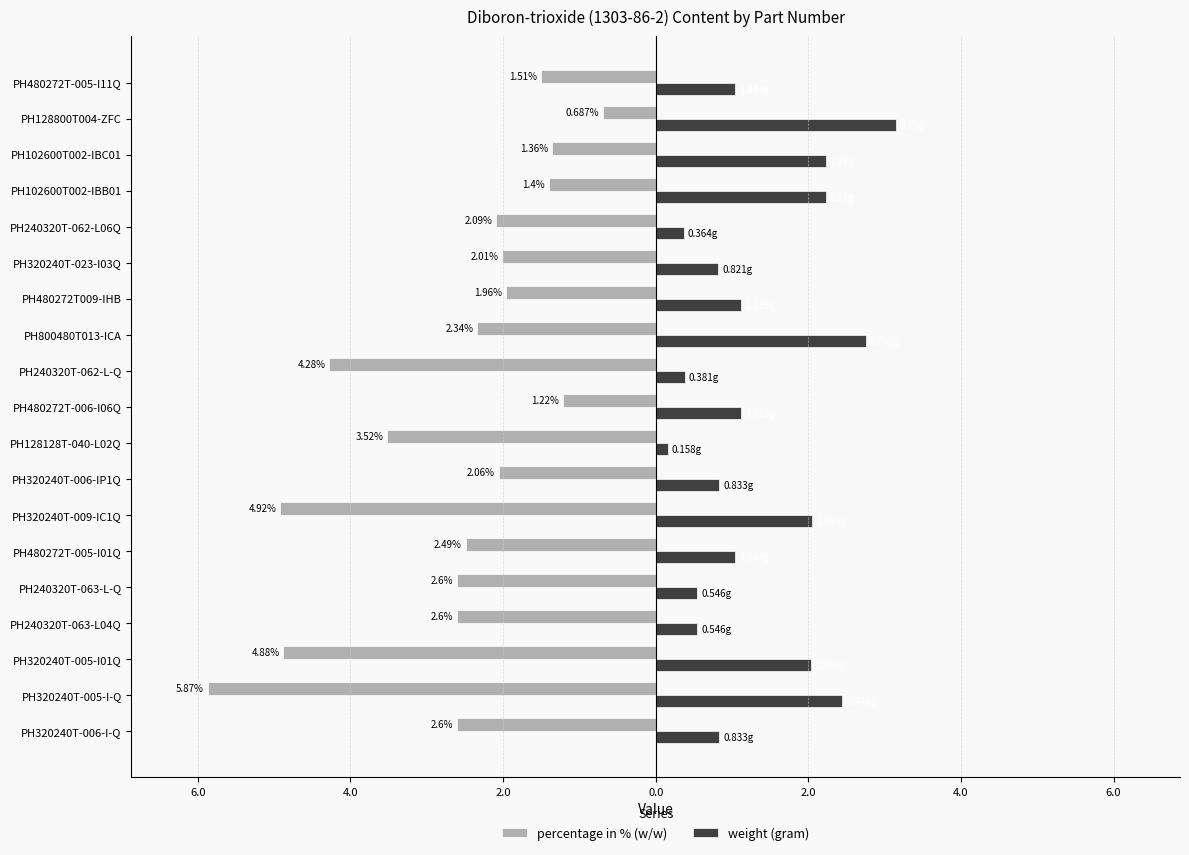

What are all the series names shown in the legend?

percentage in % (w/w), weight (gram)